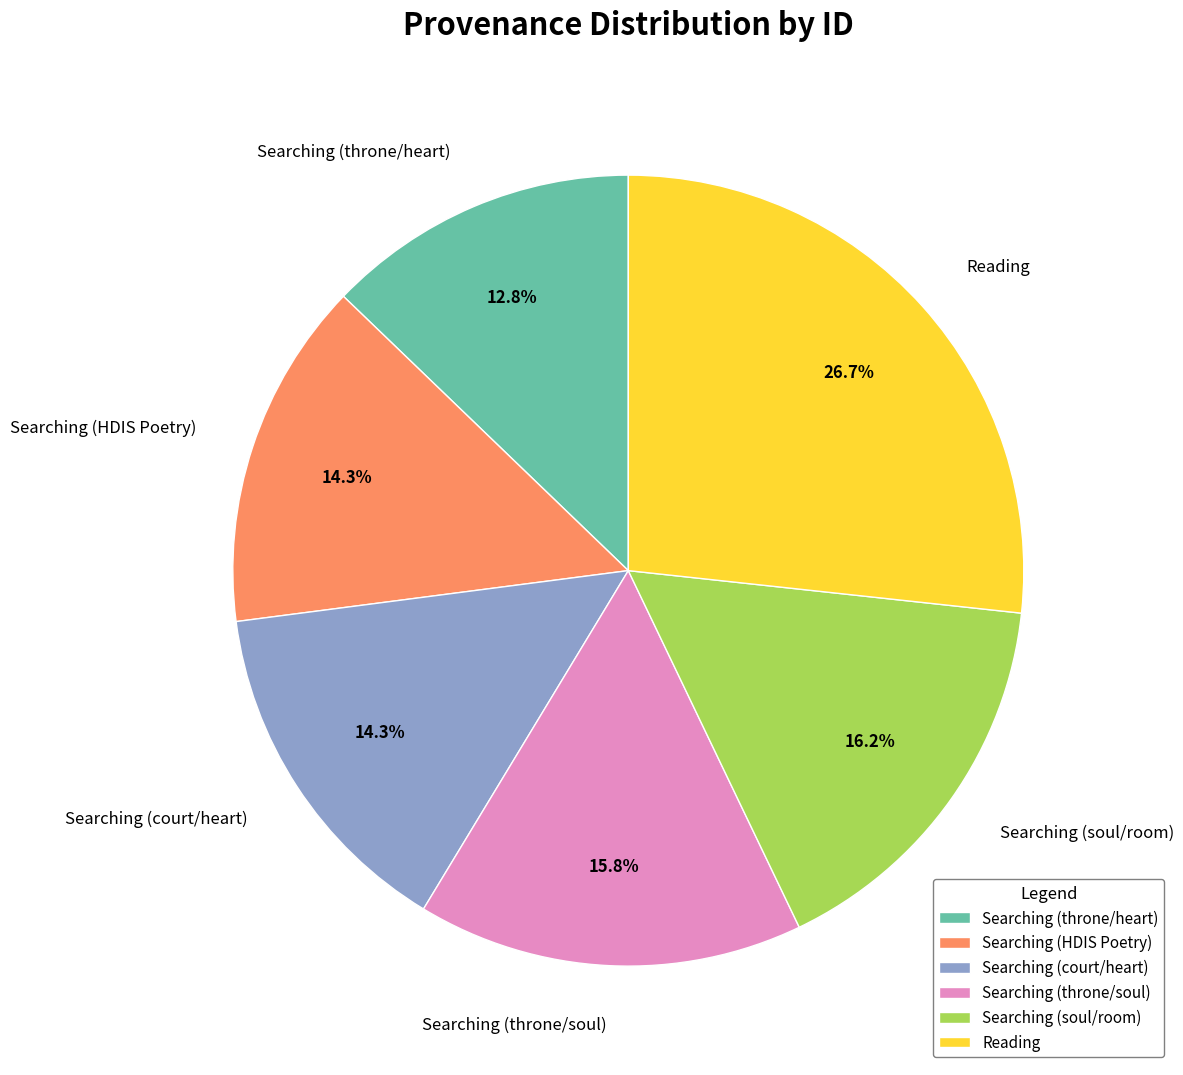

The Searching (throne/soul) slice represents 8% of the pie. True or false?

False